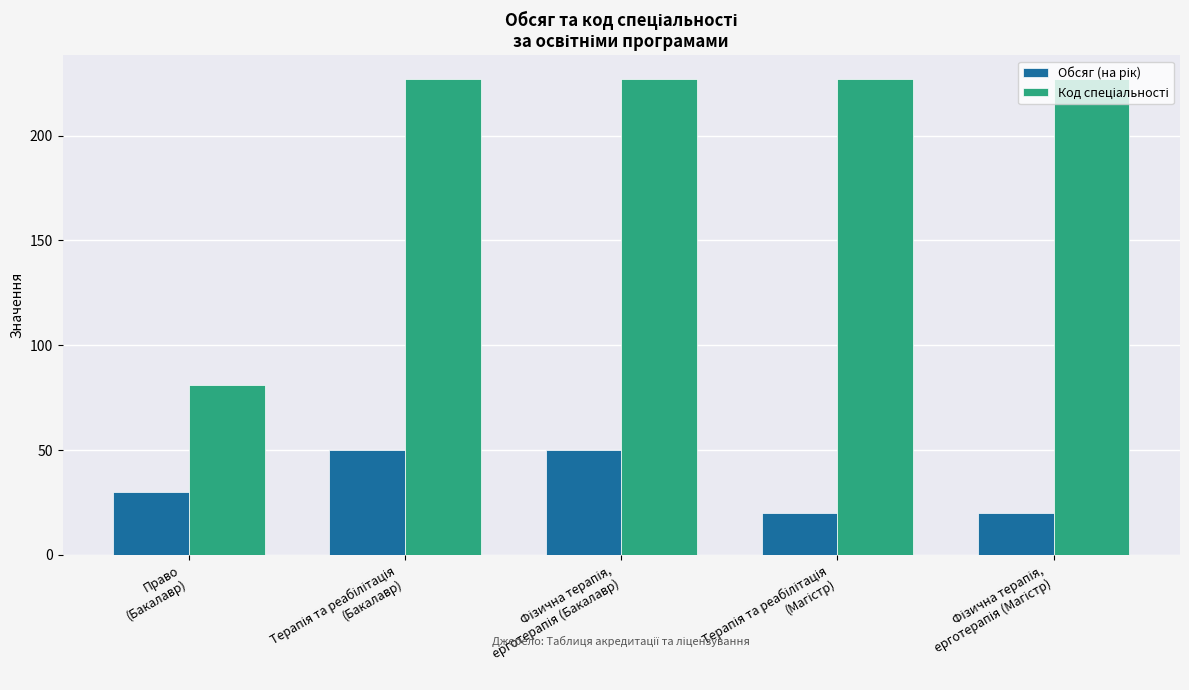

What is the minimum value shown in the chart?

20